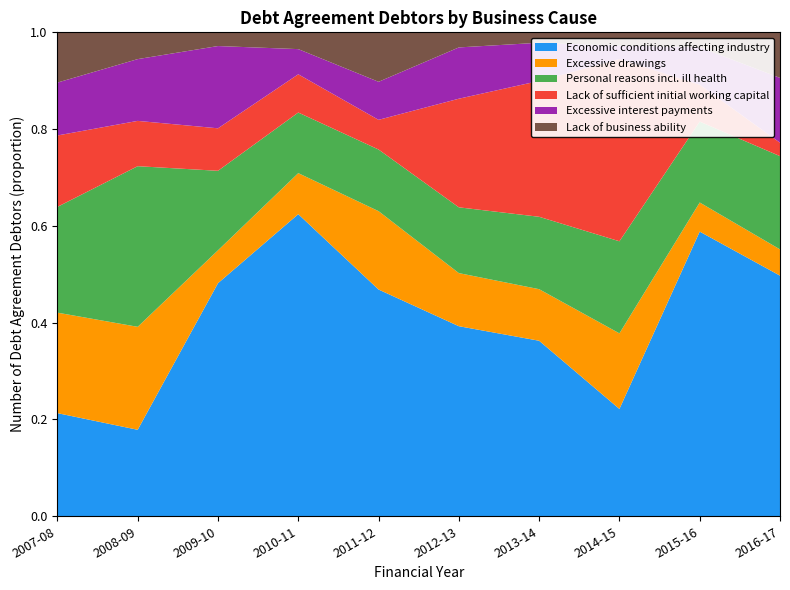

Reading left to right, what are all the values shown in this chart?

Economic conditions affecting industry: 2007-08=39	2008-09=42	2009-10=170	2010-11=324	2011-12=298	2012-13=315	2013-14=354	2014-15=169	2015-16=440	2016-17=449
Excessive drawings: 2007-08=38	2008-09=50	2009-10=24	2010-11=44	2011-12=103	2012-13=88	2013-14=104	2014-15=119	2015-16=45	2016-17=49
Personal reasons incl. ill health: 2007-08=40	2008-09=78	2009-10=58	2010-11=65	2011-12=81	2012-13=109	2013-14=146	2014-15=145	2015-16=125	2016-17=174
Lack of sufficient initial working capital: 2007-08=27	2008-09=22	2009-10=31	2010-11=41	2011-12=39	2012-13=180	2013-14=274	2014-15=287	2015-16=57	2016-17=25
Excessive interest payments: 2007-08=20	2008-09=30	2009-10=60	2010-11=27	2011-12=50	2012-13=85	2013-14=77	2014-15=21	2015-16=58	2016-17=121
Lack of business ability: 2007-08=19	2008-09=13	2009-10=10	2010-11=18	2011-12=65	2012-13=25	2013-14=21	2014-15=21	2015-16=23	2016-17=85